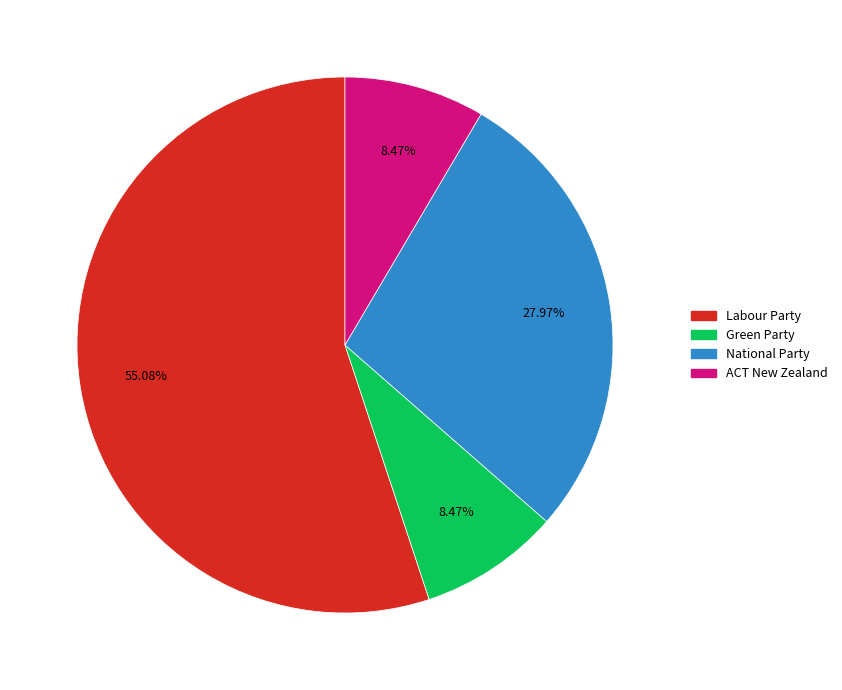

How many segments does this pie chart have?

4